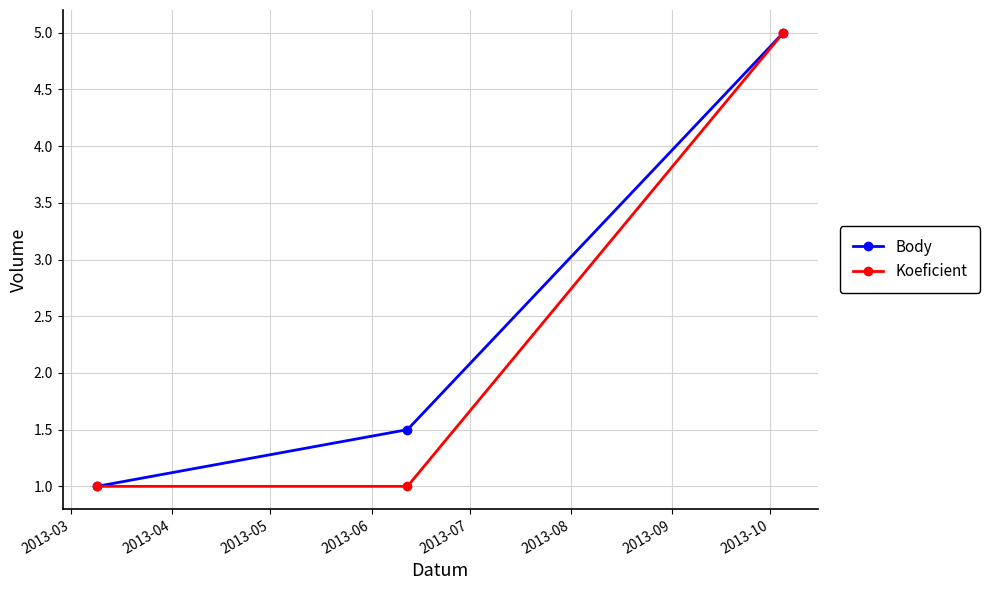

Reading left to right, transcribe all the data shown in this chart.

Body: 1.0	1.5	5.0
Koeficient: 1.0	1.0	5.0